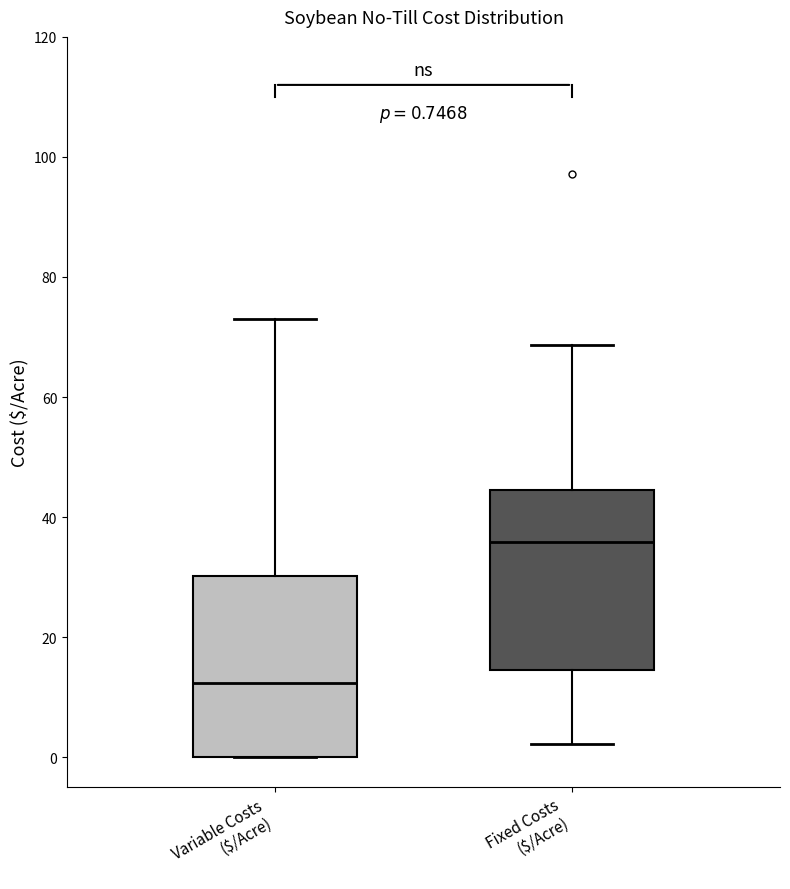

Which box has the highest median line?

Fixed Costs ($/Acre)